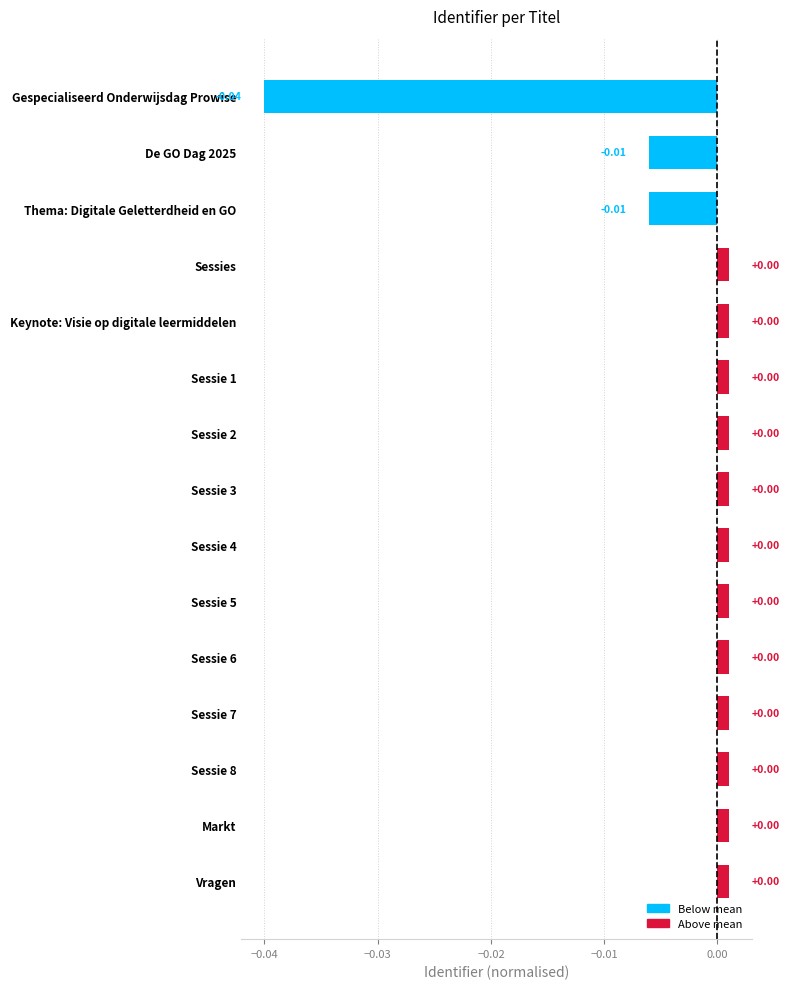

At which category does the chart reach its minimum across all series?

Gespecialiseerd Onderwijsdag Prowise